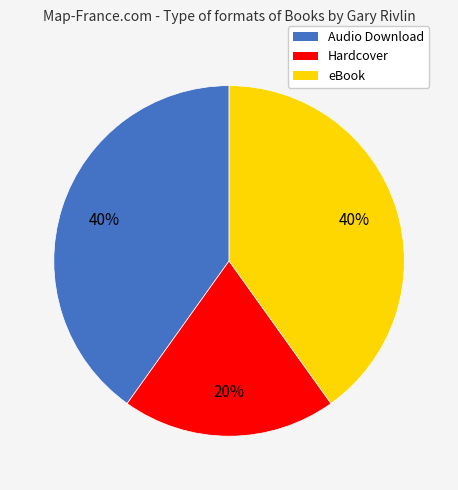

Is Hardcover the majority of the pie?

No